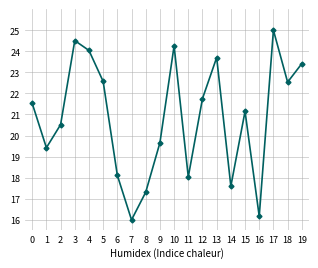

How many lines are shown in the chart?

1